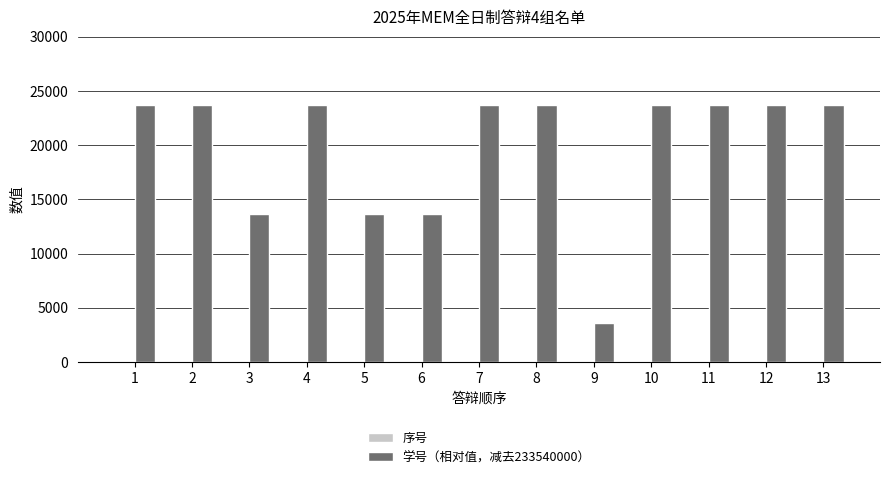

Which series has the largest total across all categories?

学号（相对值，减去233540000）